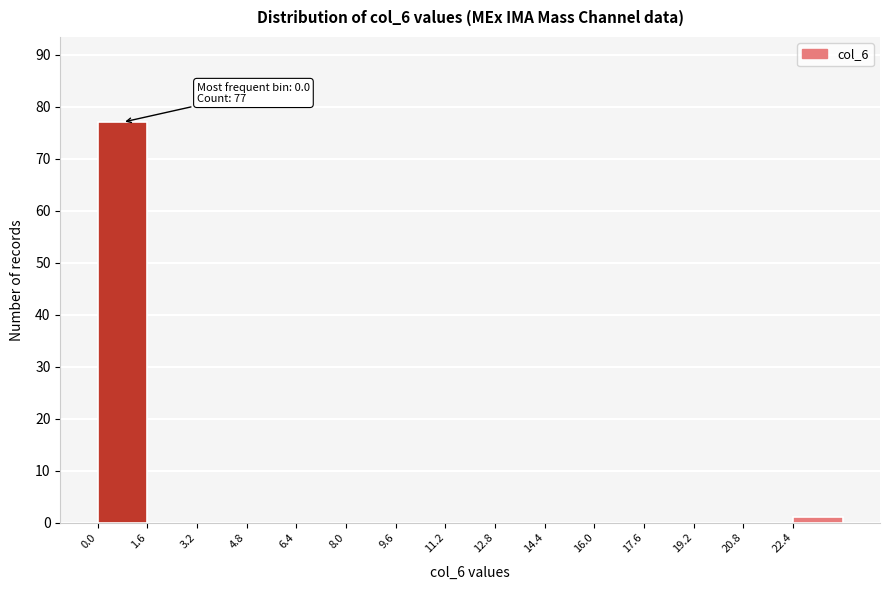

Over which range of the x-axis is the bar tallest?

0.0 to 1.6